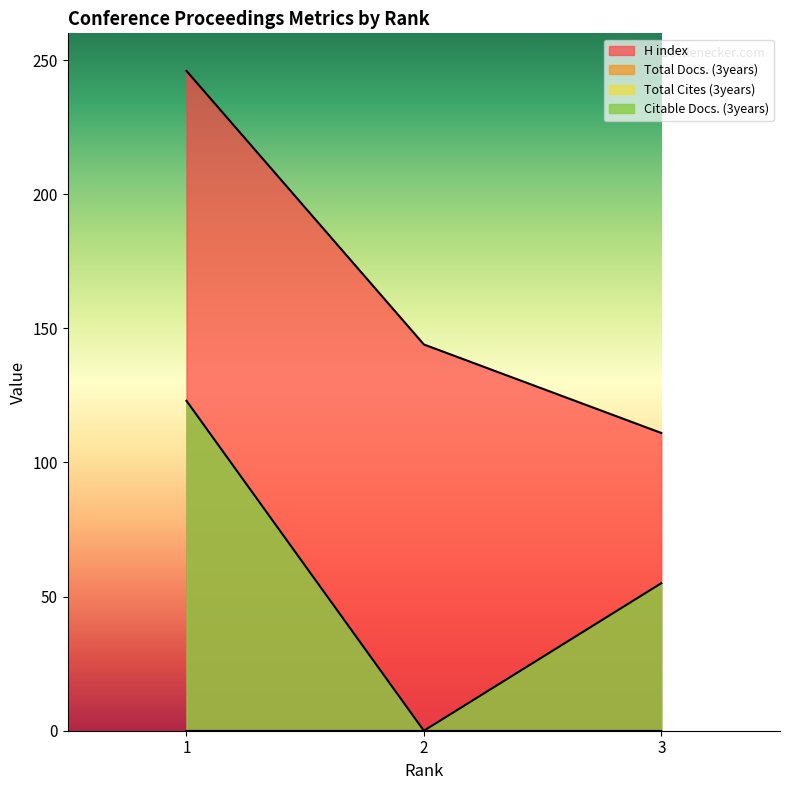

At which label is H index closest to 178?

2